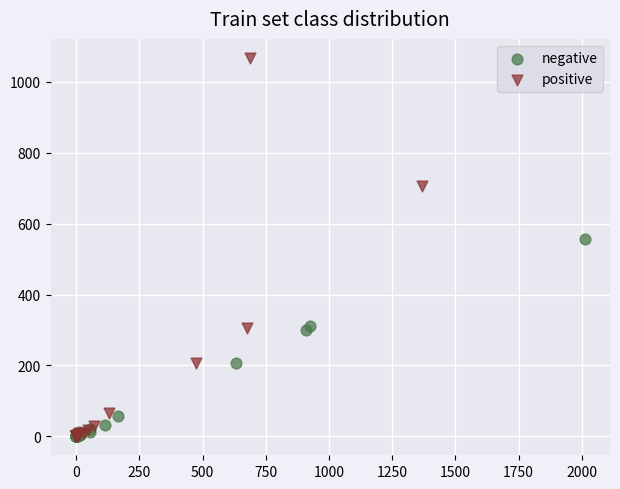

Which series has the widest spread of Y values?

positive